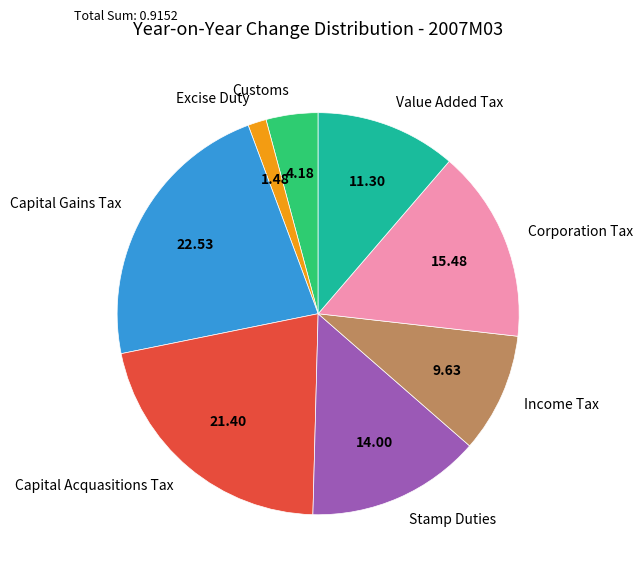

Count the number of slices in the pie.

8